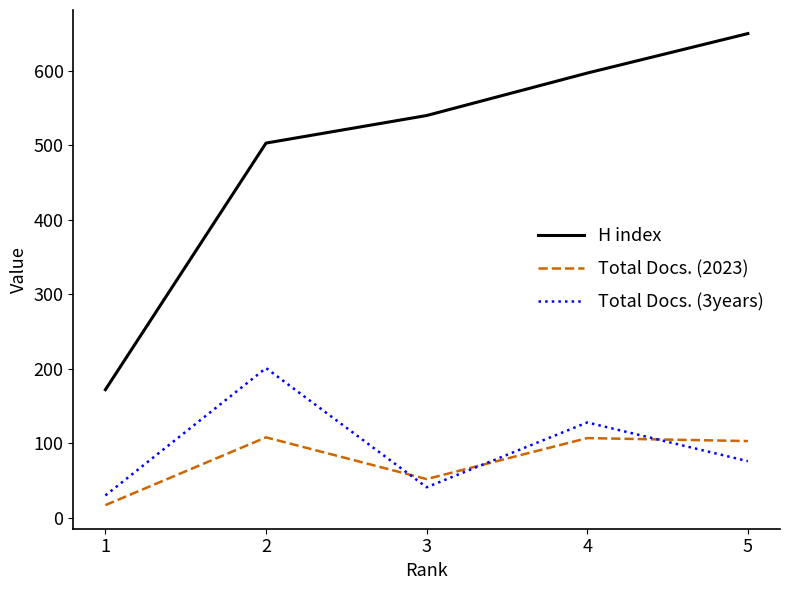

Is the value of Total Docs. (2023) at 5 greater than the value of H index at 1?

No